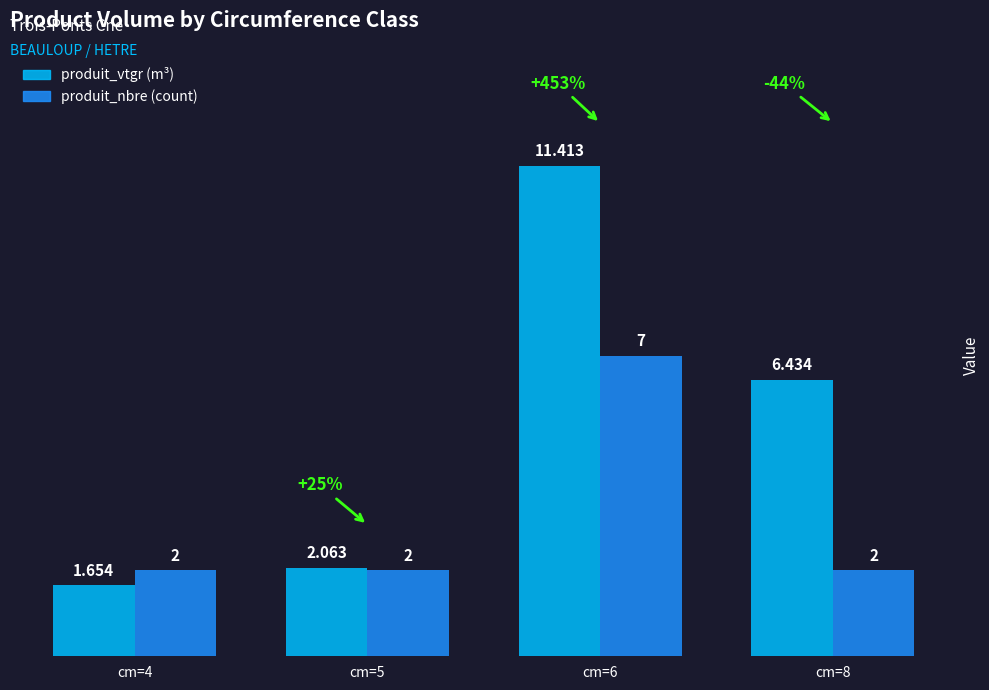

Count the number of categories in the chart.

4